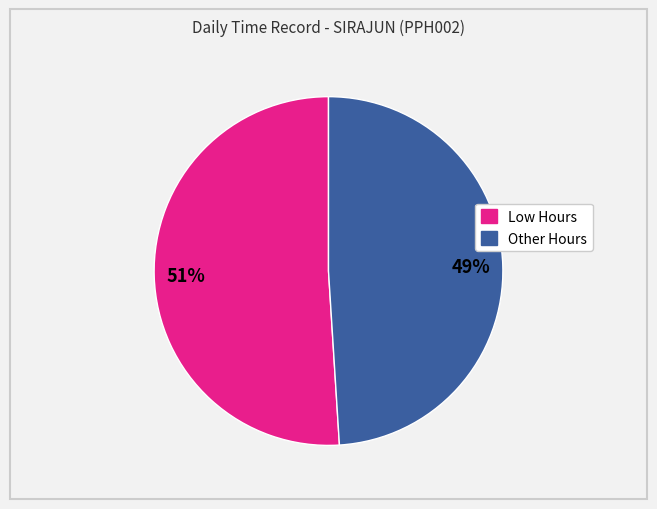

Approximately how many times larger is the value at Low Hours compared to Other Hours?

1.0